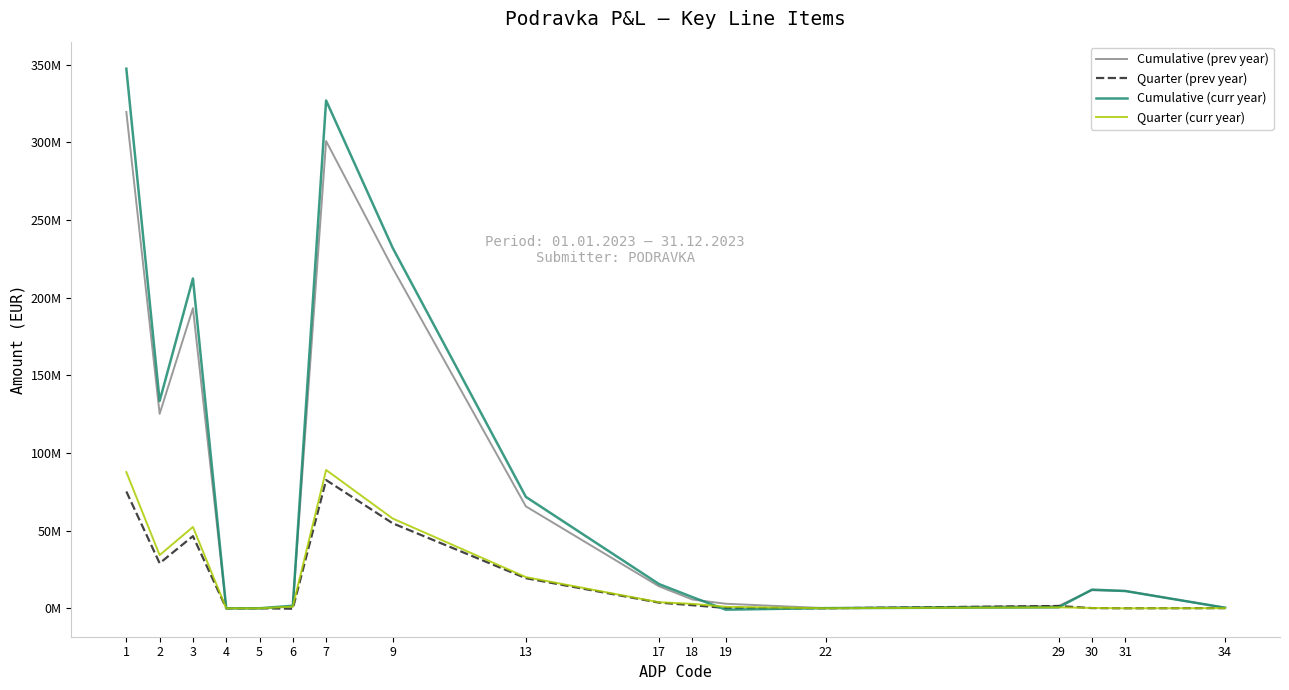

What are all the series names shown in the legend?

Cumulative (prev year), Quarter (prev year), Cumulative (curr year), Quarter (curr year)